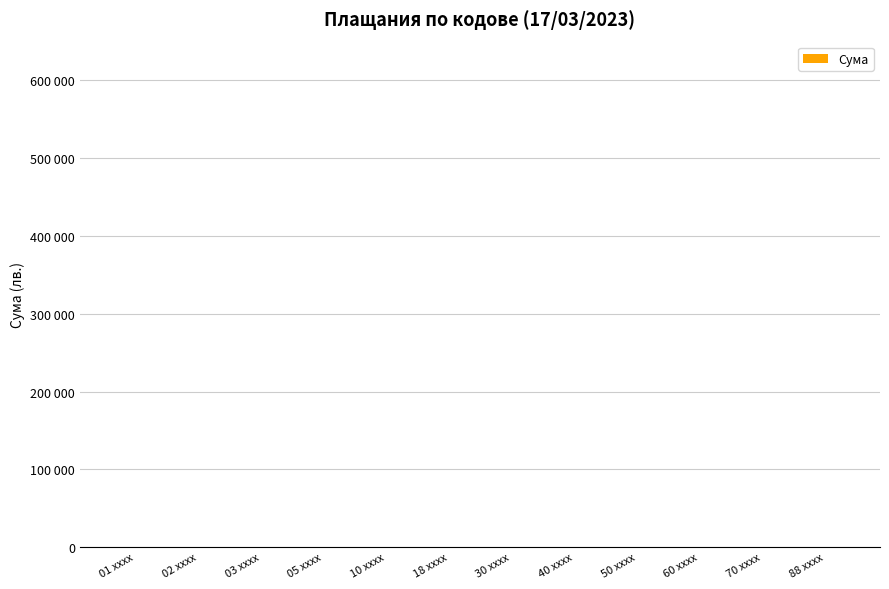

What position from the right is 50 xxxx?

4